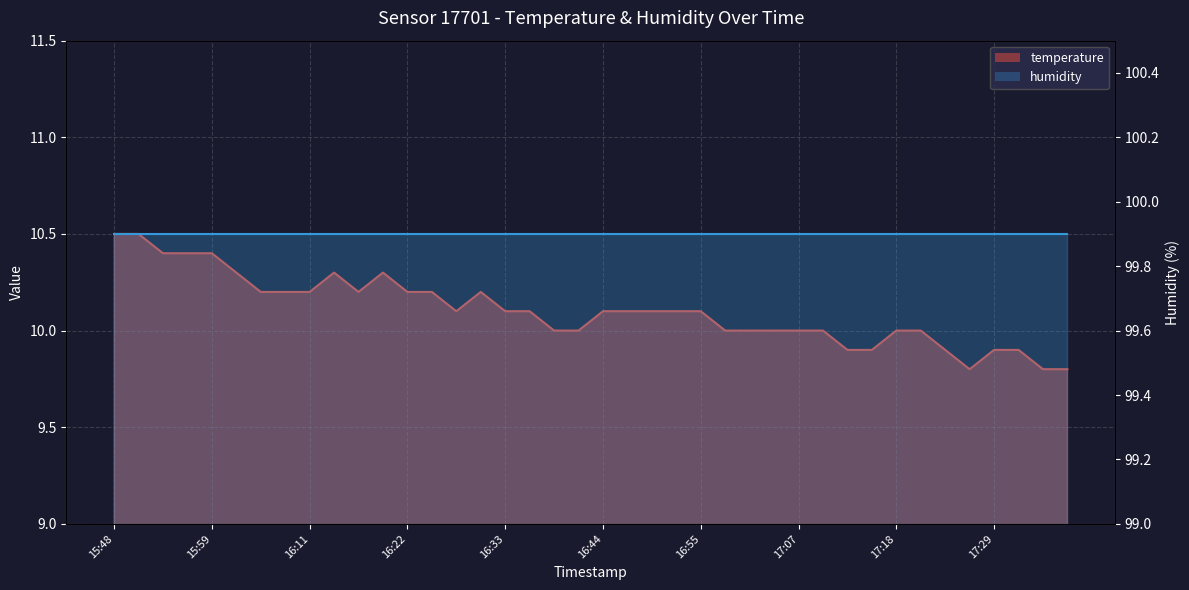

At which label is the value closest to 10?

16:39